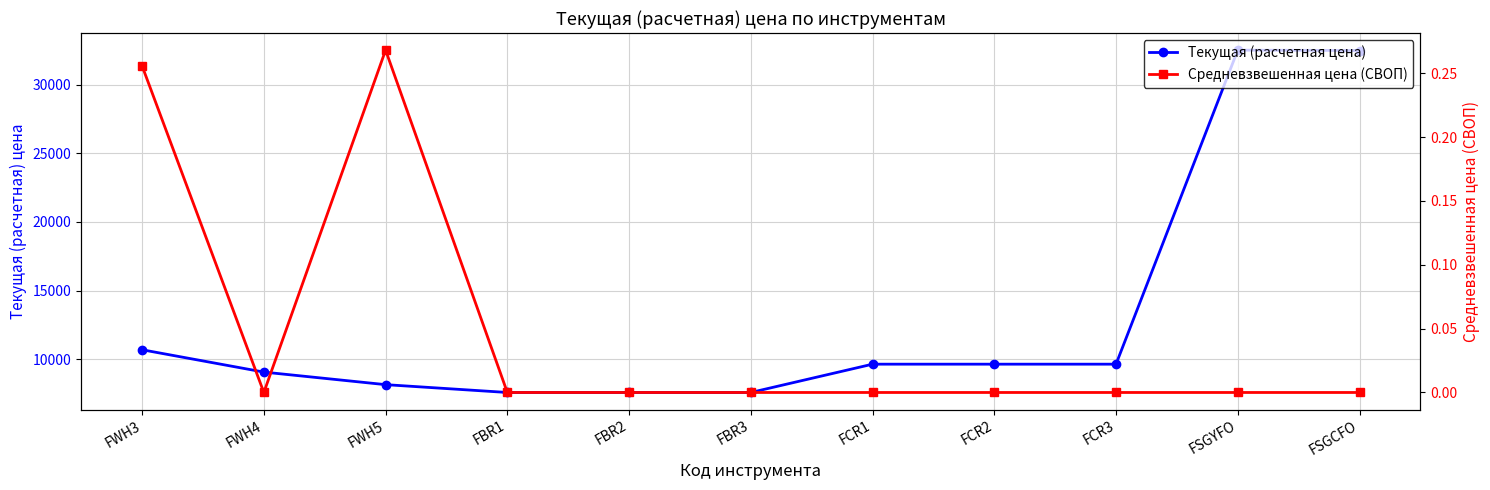

Between FBR2 and FSGCFO, which is larger?

FSGCFO